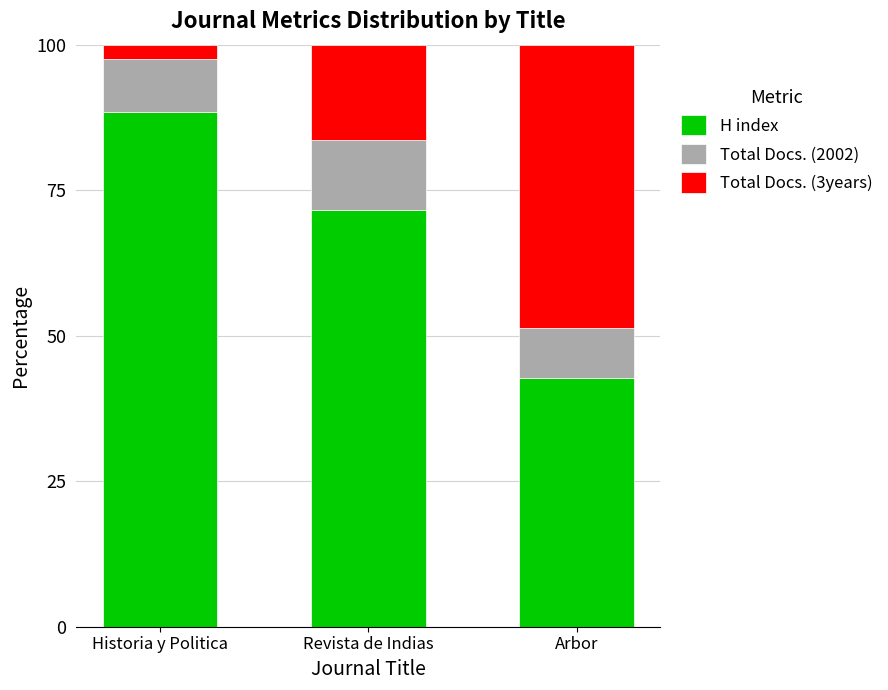

How many categories are shown in the chart?

3